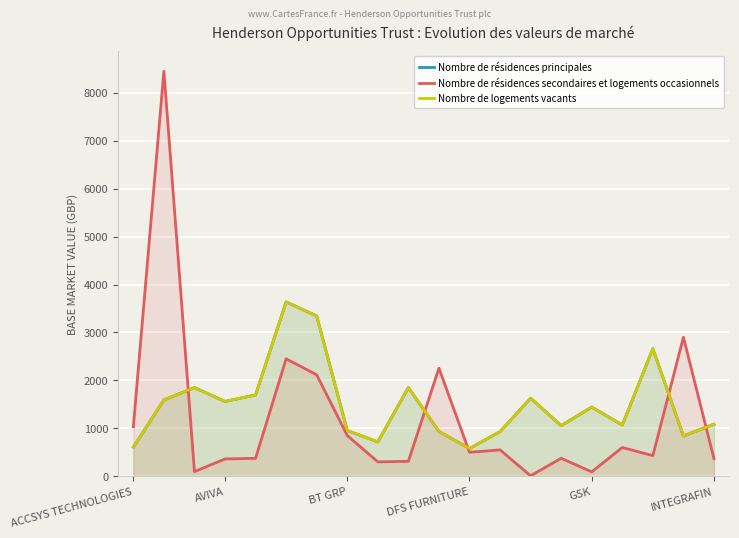

What is the value of the Nombre de logements vacants point at the 8th from the left?

953.7